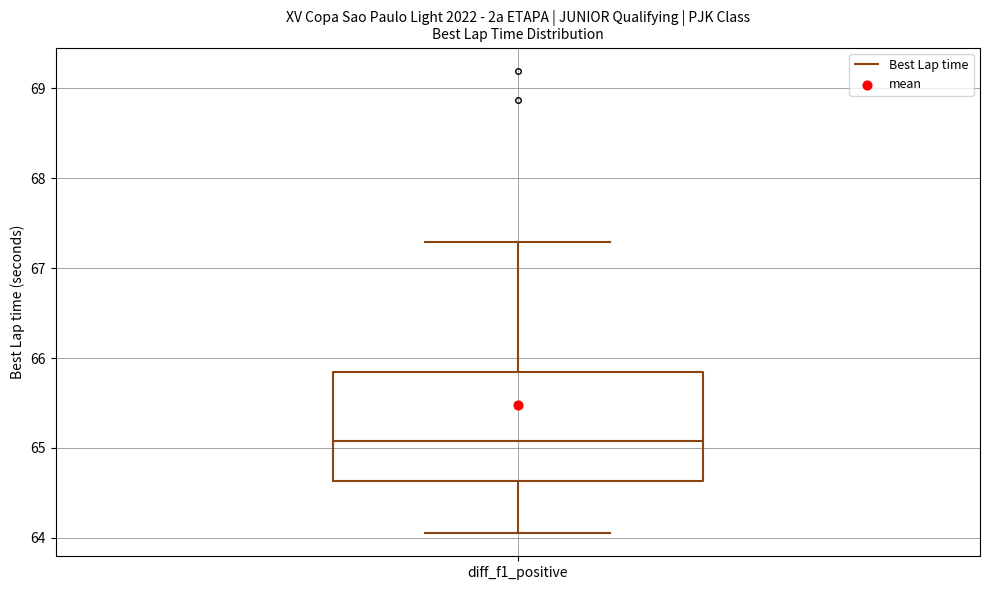

Read this box plot against the y-axis: the position of the median line, the range covered by the box, and the ends of both whiskers. The values are not printed on the chart, so give them approximately, as read against the axis.

median 65.1, box 64.6 to 65.8, whiskers 64.1 to 67.3